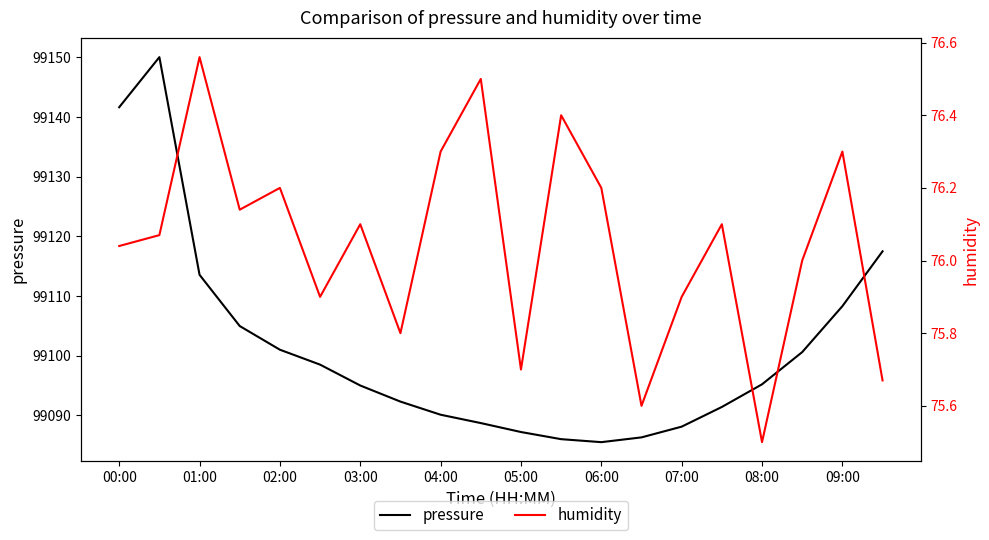

What are all the series names shown in the legend?

pressure, humidity